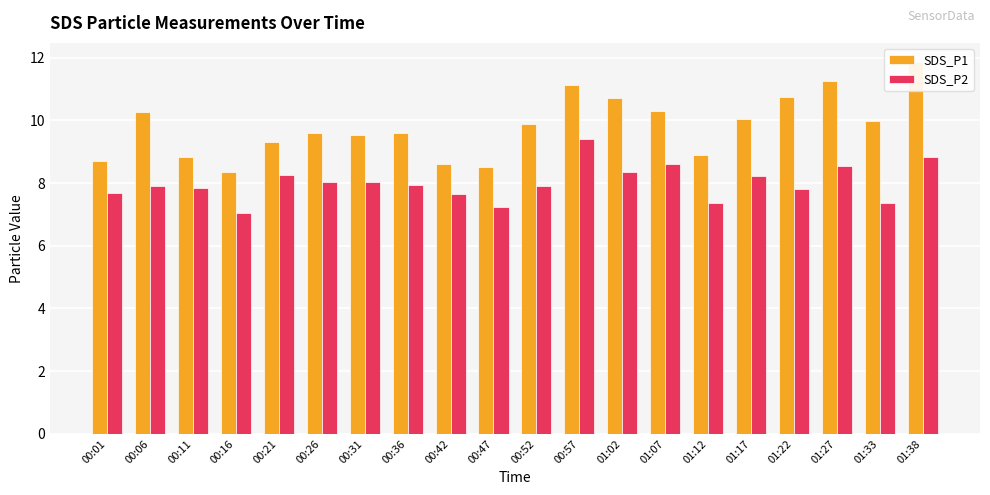

What is the difference between the second highest and second lowest values in the SDS_P1 series?

2.8